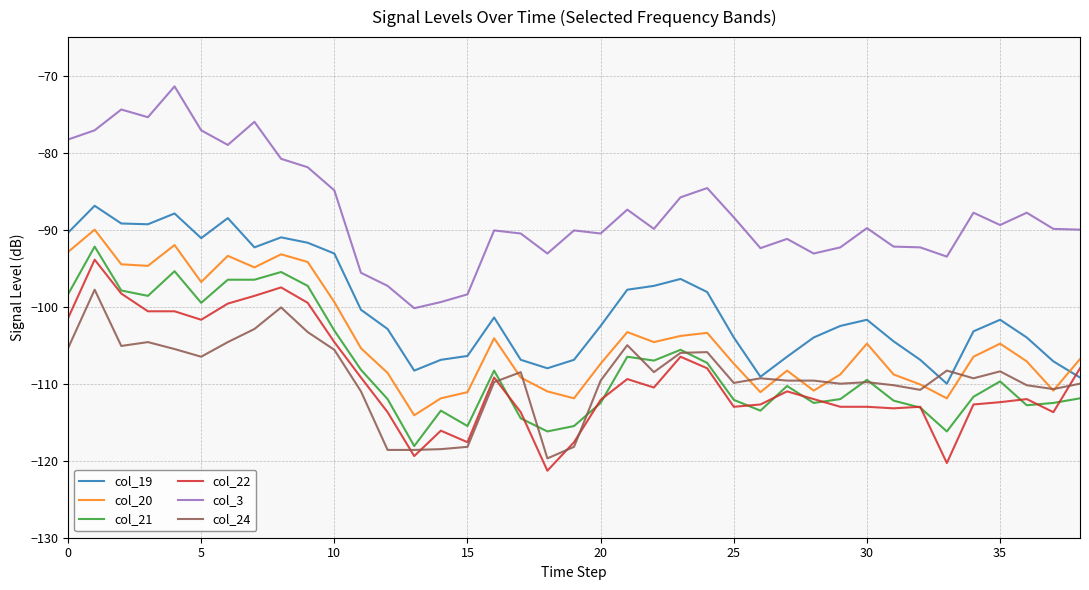

What is the maximum value for col_19?

-86.9